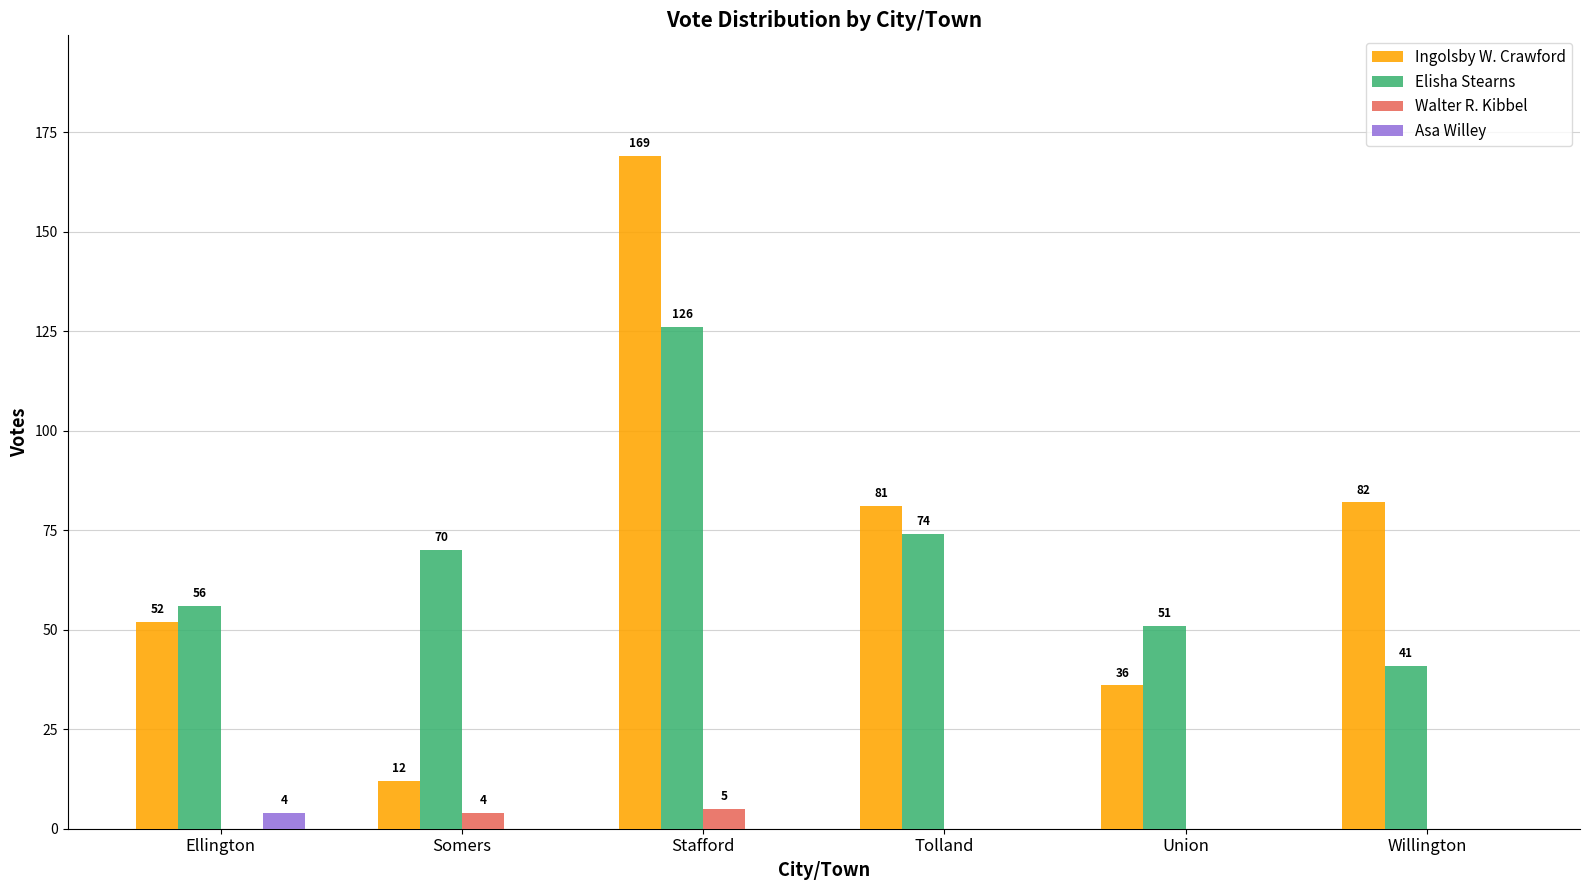

What is the sum of all Asa Willey values?

4